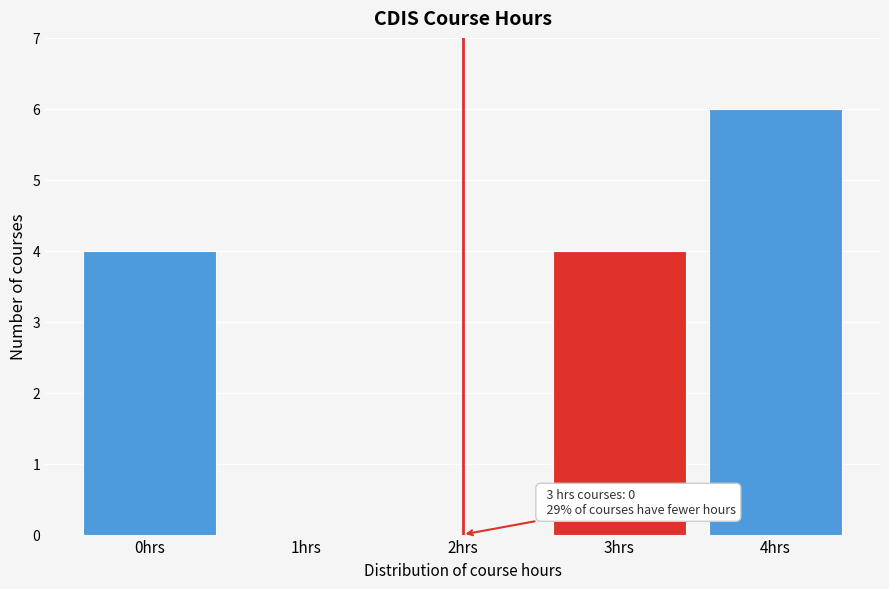

Reading right to left, list all the values displayed in this chart.

4hrs=6	3hrs=4	2hrs=0	1hrs=0	0hrs=4